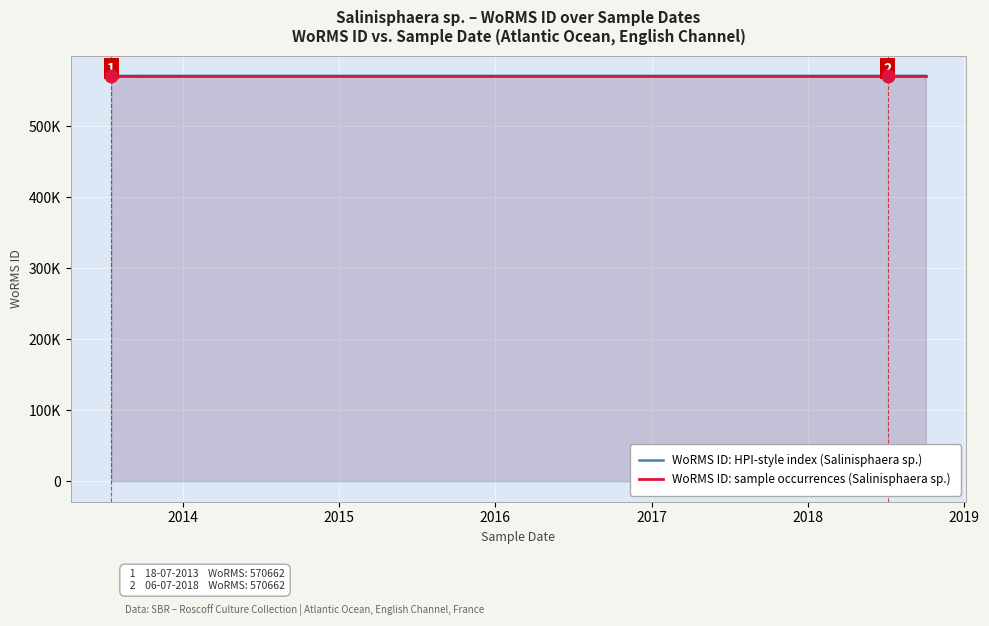

What is the sum of the WoRMS ID: sample occurrences (Salinisphaera sp.) values at 2014 and 2015?

1141324